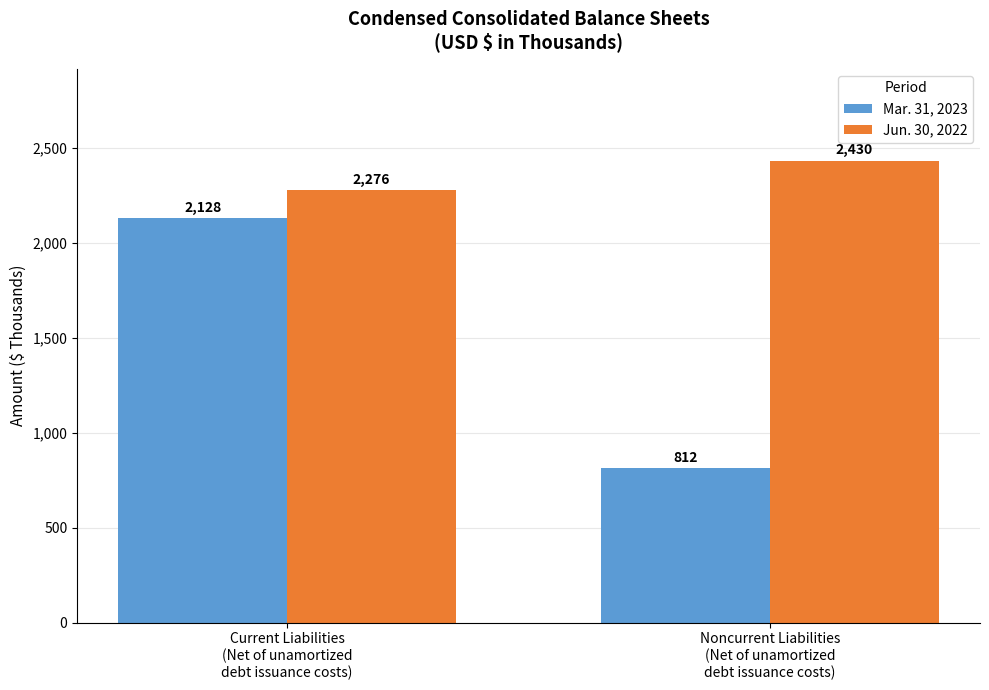

What position from the right is Noncurrent Liabilities
(Net of unamortized
debt issuance costs)?

1